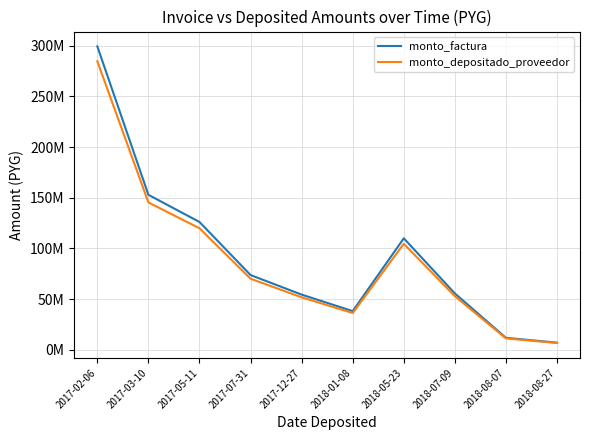

Does the chart have visible grid lines?

Yes